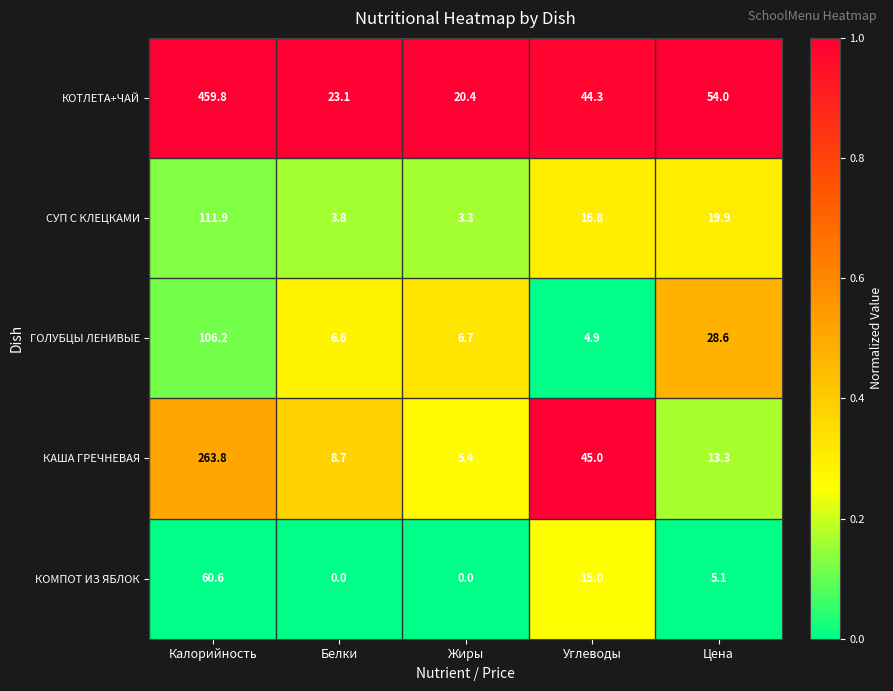

Reading right to left, extract all data points from this chart.

КОТЛЕТА+ЧАЙ: 54.0	44.3	20.4	23.1	459.8
СУП С КЛЕЦКАМИ: 19.9	16.8	3.3	3.8	111.9
ГОЛУБЦЫ ЛЕНИВЫЕ: 28.6	4.9	6.7	6.6	106.2
КАША ГРЕЧНЕВАЯ: 13.3	45.0	5.4	8.7	263.8
КОМПОТ ИЗ ЯБЛОК: 5.1	15.0	0.0	0.0	60.6